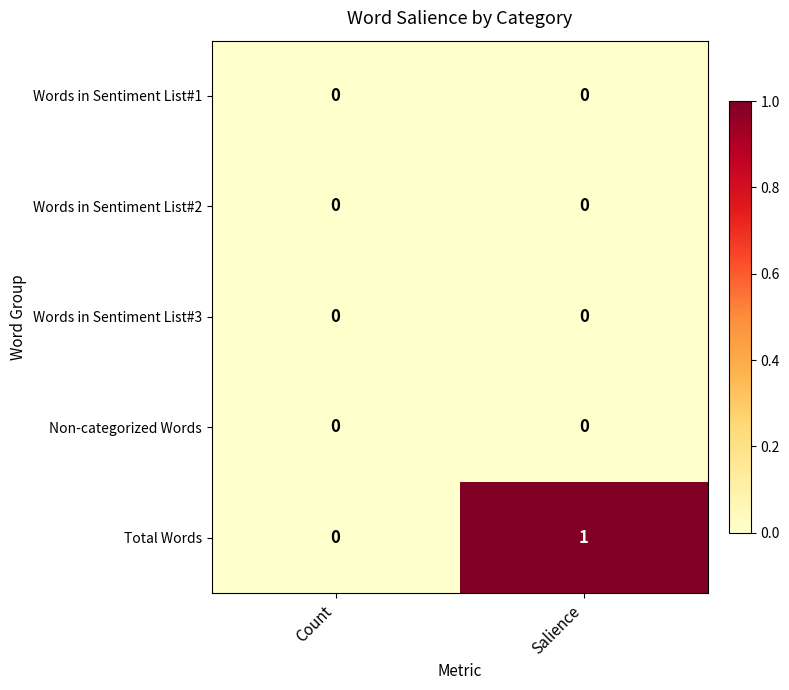

Reading left to right, extract all data points from this chart.

Words in Sentiment List#1: 0	0
Words in Sentiment List#2: 0	0
Words in Sentiment List#3: 0	0
Non-categorized Words: 0	0
Total Words: 0	1